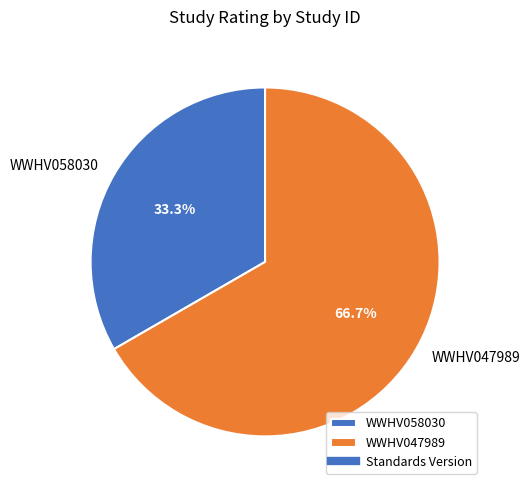

What is the majority slice?

WWHV047989